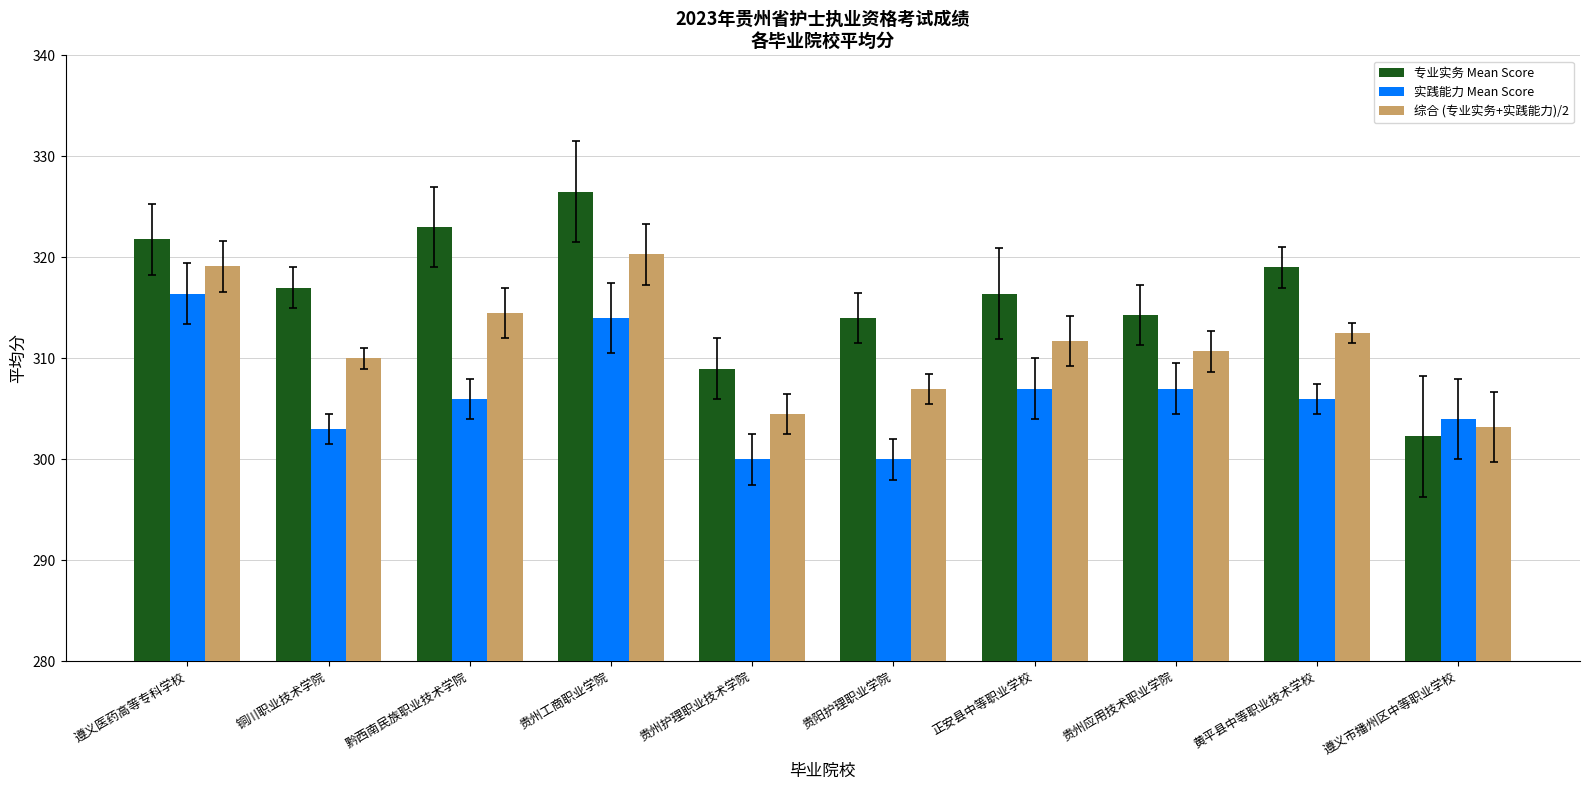

What is the label of the 5th bar from the left?

贵州护理职业技术学院